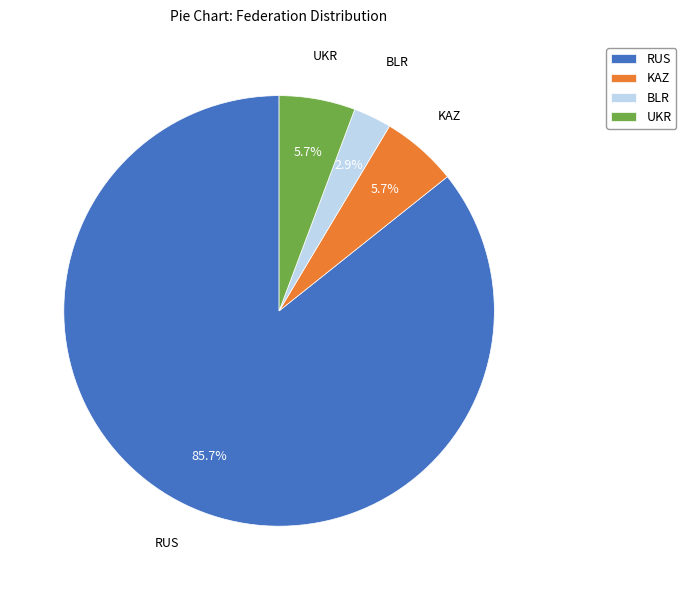

What portion of the pie excludes BLR?

97.1%